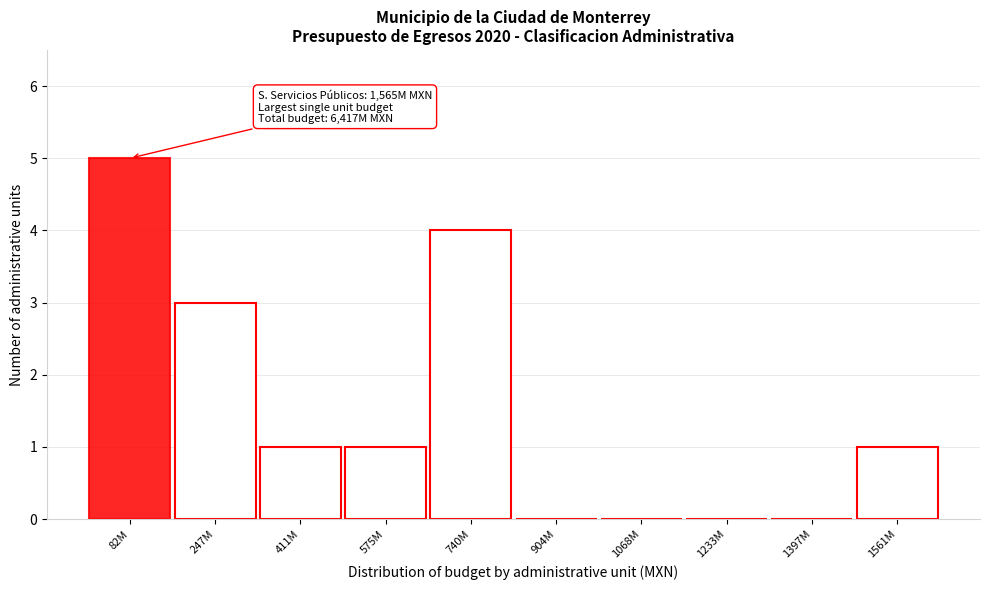

Reading left to right, what are all the values shown in this chart?

82M=5	247M=3	411M=1	575M=1	740M=4	904M=0	1068M=0	1233M=0	1397M=0	1561M=1